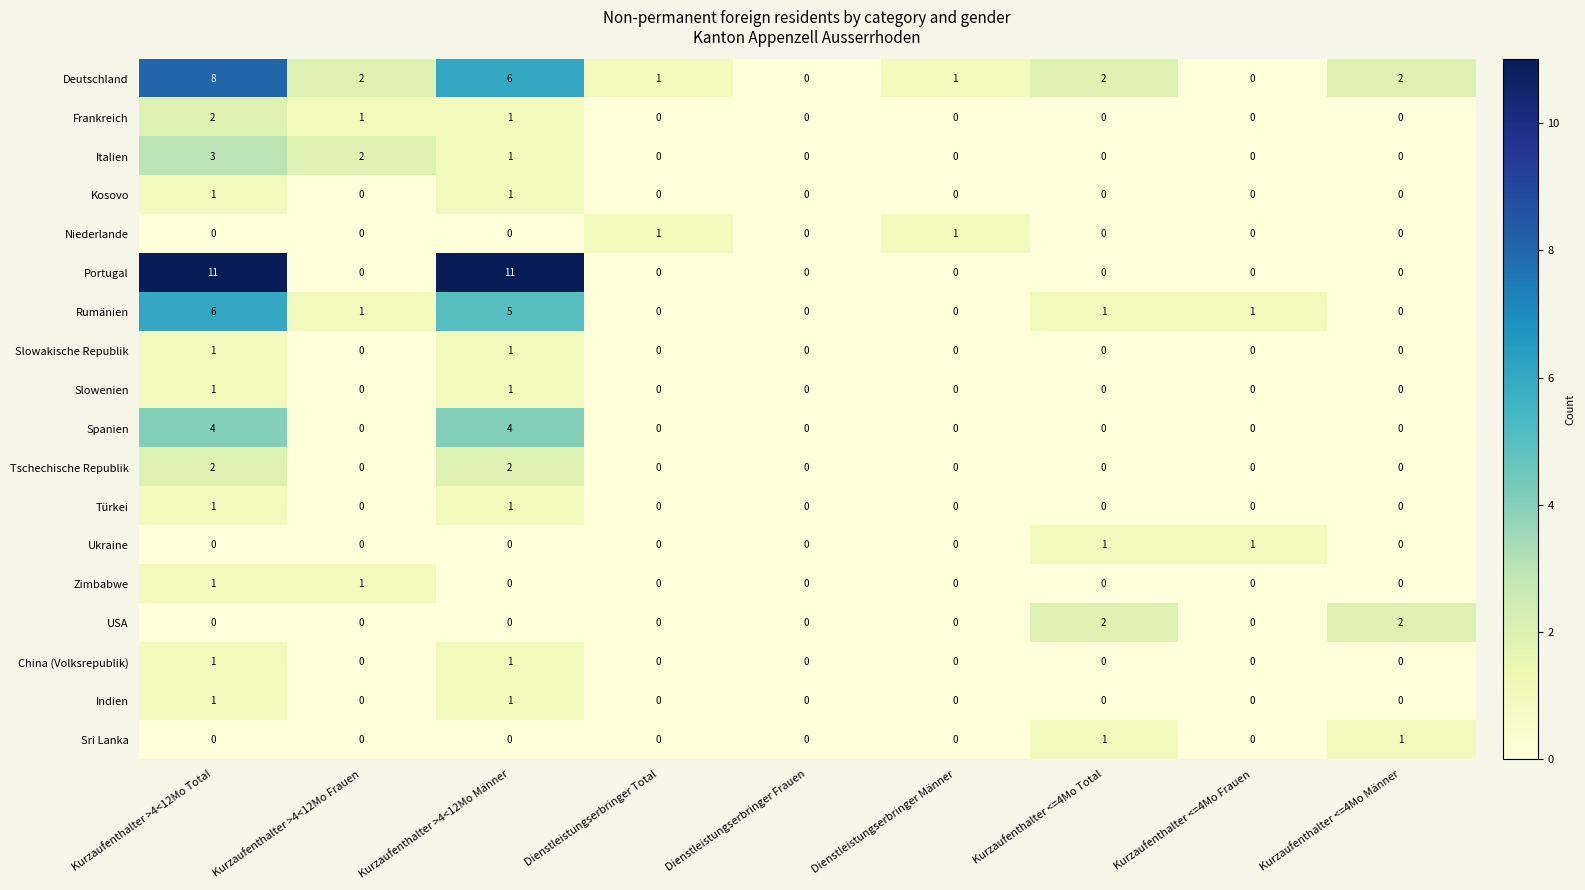

What is the total value across all series at Kurzaufenthalter <=4Mo Total?

7